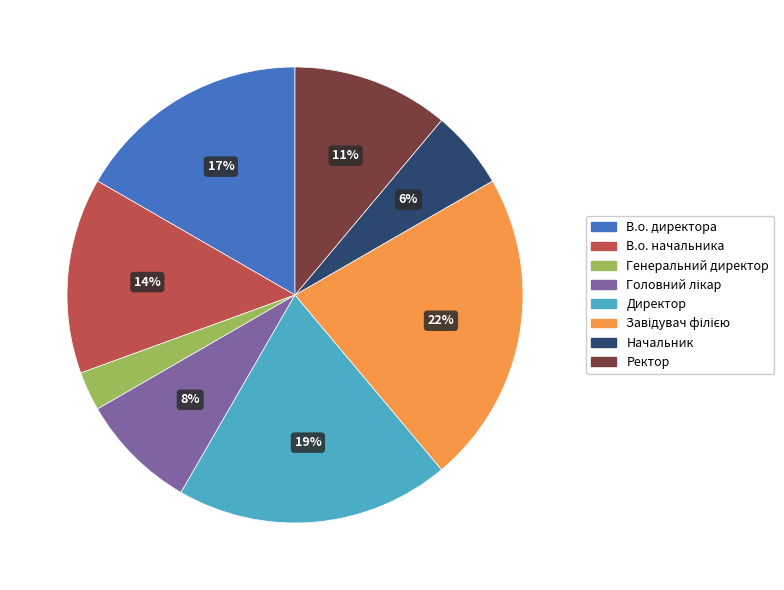

To the nearest percent, what is the average slice percentage?

12%